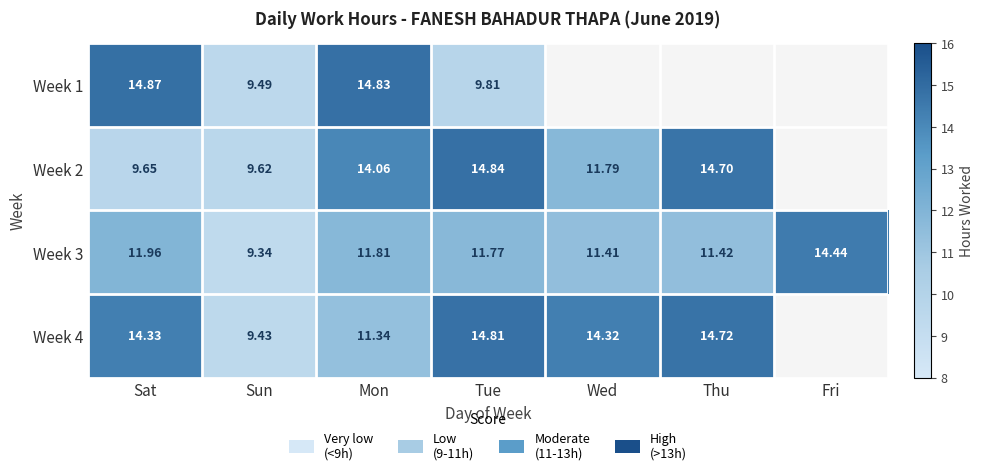

Is the value of Week 4 at Mon greater than the value of Week 2 at Sat?

Yes